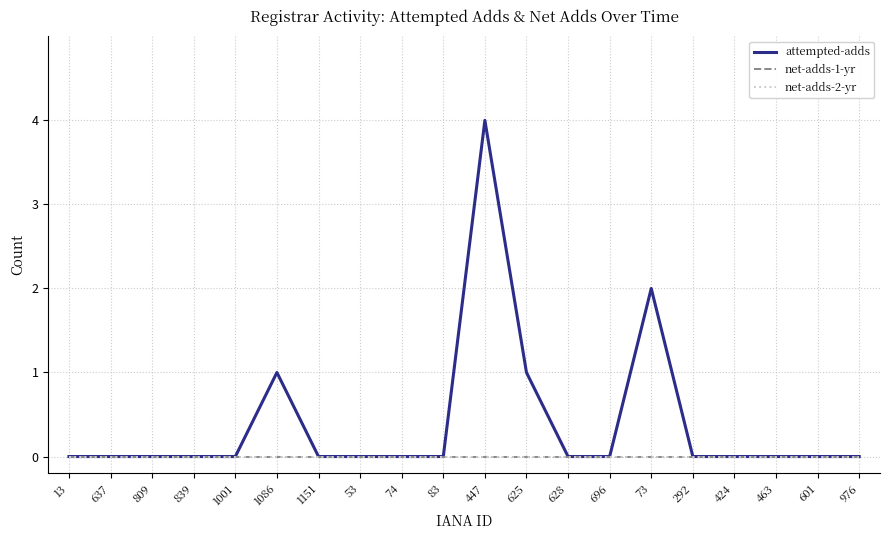

Reading left to right, extract all data points from this chart.

attempted-adds: 13=0	637=0	809=0	839=0	1001=0	1086=1	1151=0	53=0	74=0	83=0	447=4	625=1	628=0	696=0	73=2	292=0	424=0	463=0	601=0	976=0
net-adds-1-yr: 13=0	637=0	809=0	839=0	1001=0	1086=0	1151=0	53=0	74=0	83=0	447=0	625=0	628=0	696=0	73=0	292=0	424=0	463=0	601=0	976=0
net-adds-2-yr: 13=0	637=0	809=0	839=0	1001=0	1086=0	1151=0	53=0	74=0	83=0	447=0	625=0	628=0	696=0	73=0	292=0	424=0	463=0	601=0	976=0